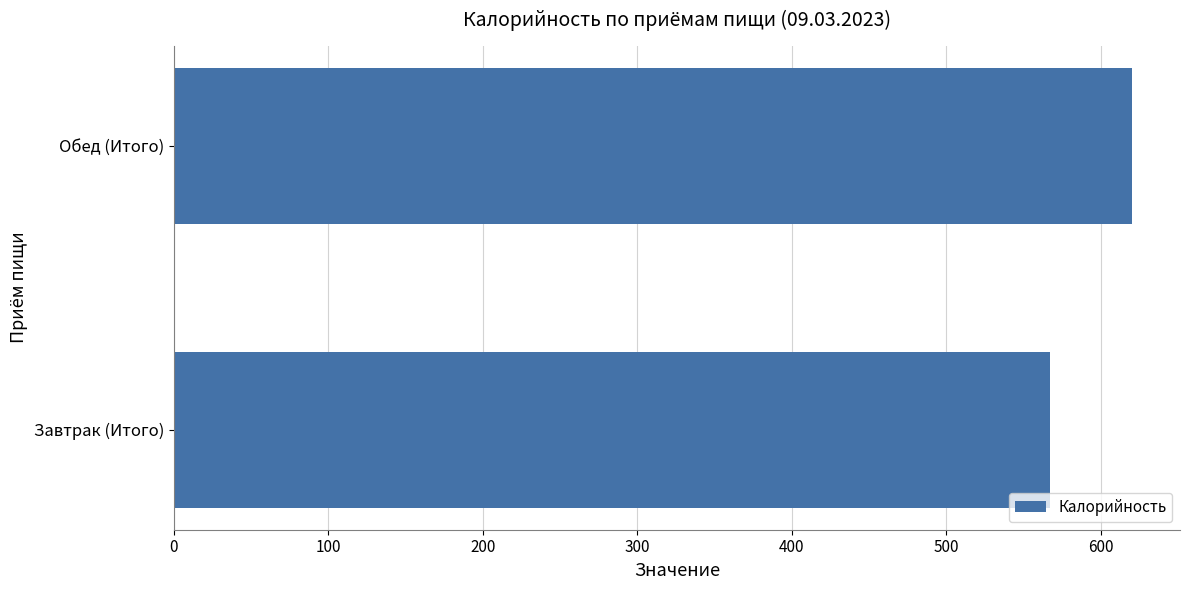

How many data points are above 620?

1